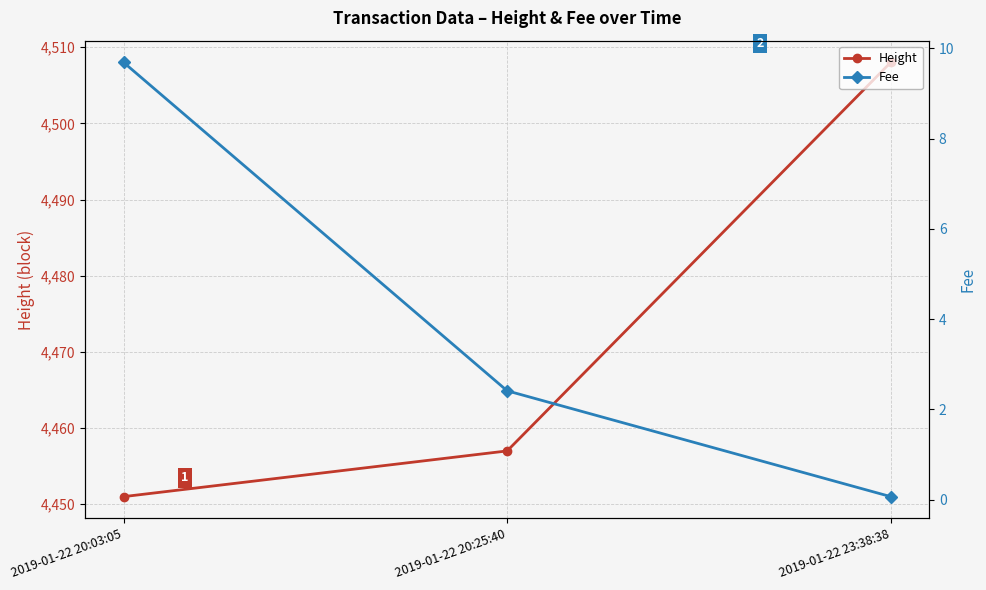

What is the value of the Fee point at the 3rd from the left?

0.1